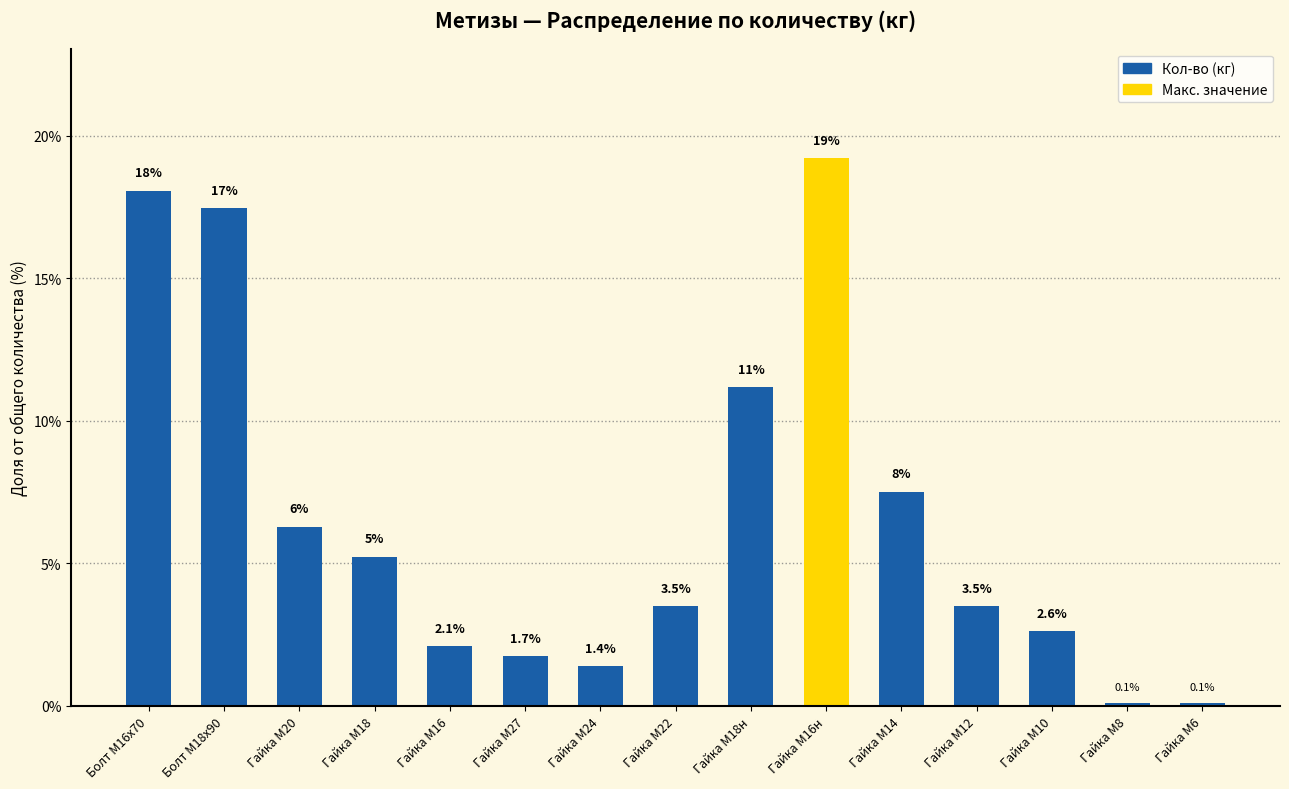

Between Болт М16х70 and Гайка М18, which is larger?

Болт М16х70